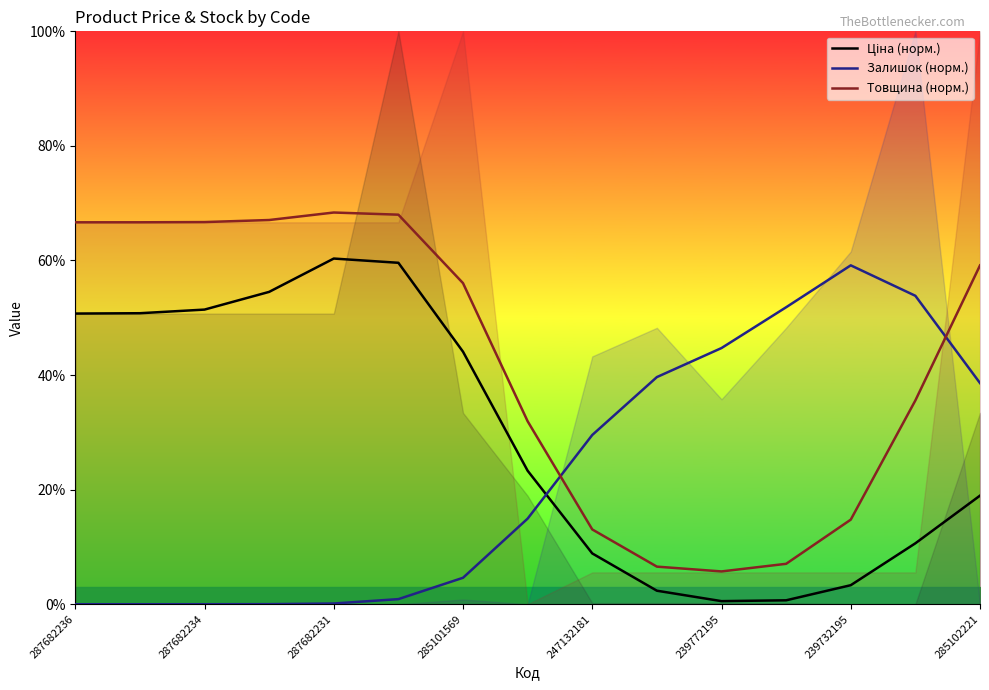

Is it true that Залишок (норм.) equals 16.1 at 239732195?

False